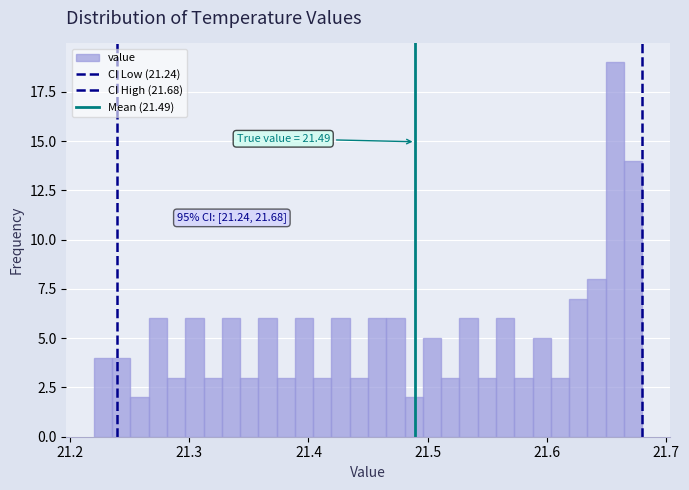

Around what value on the x-axis is the tallest bar? Give the approximate position of its centre, as read against the axis.

21.66